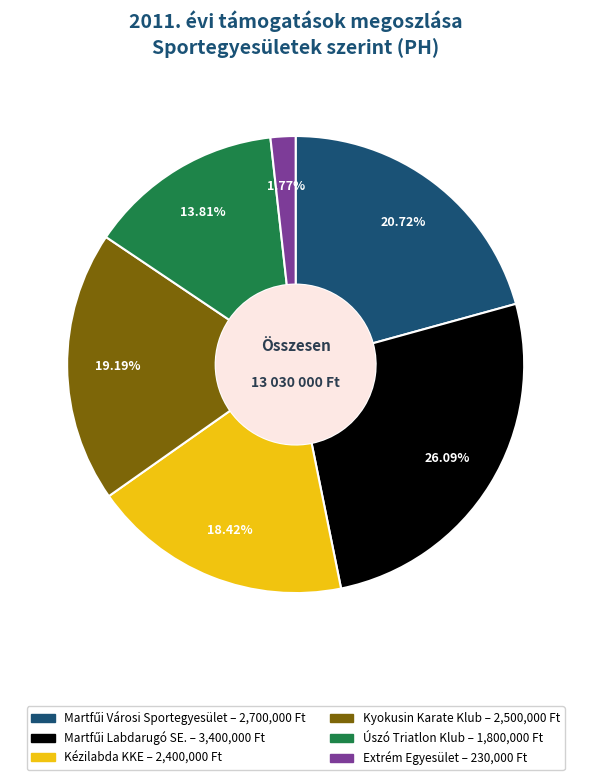

Between Kyokusin Karate Klub and Kézilabda KKE, which is larger?

Kyokusin Karate Klub